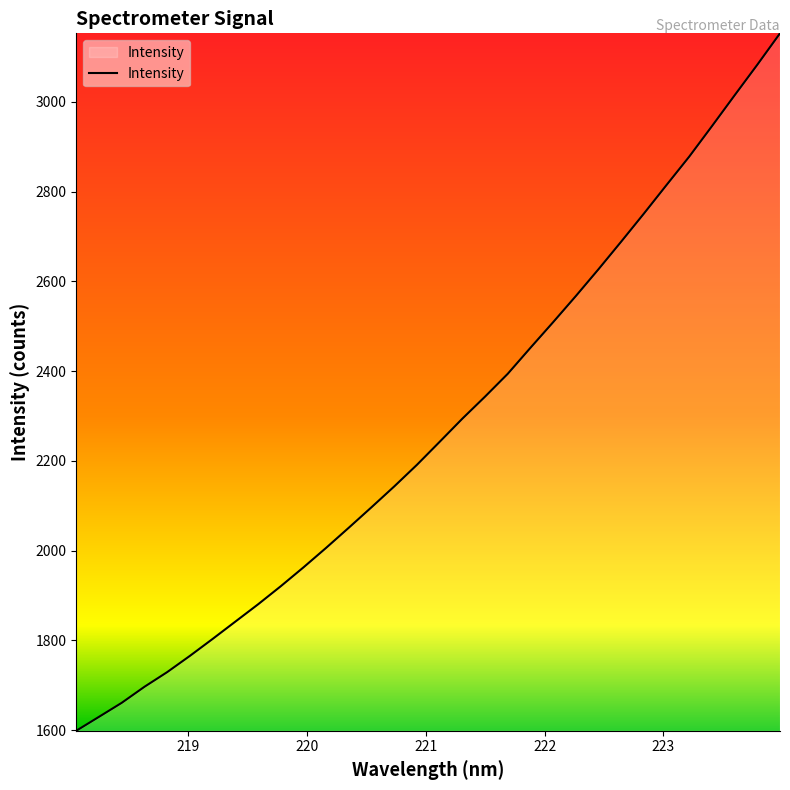

What is the difference between the maximum and minimum values?

1554.0